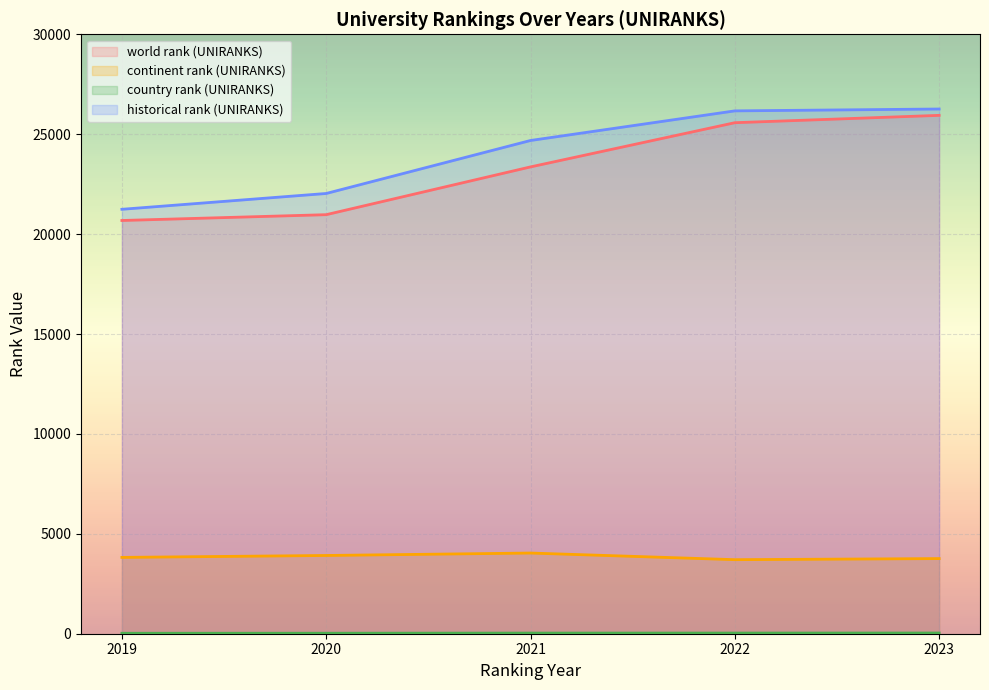

True or false: world rank (UNIRANKS) has a value of 33595.8 at 2019.

False